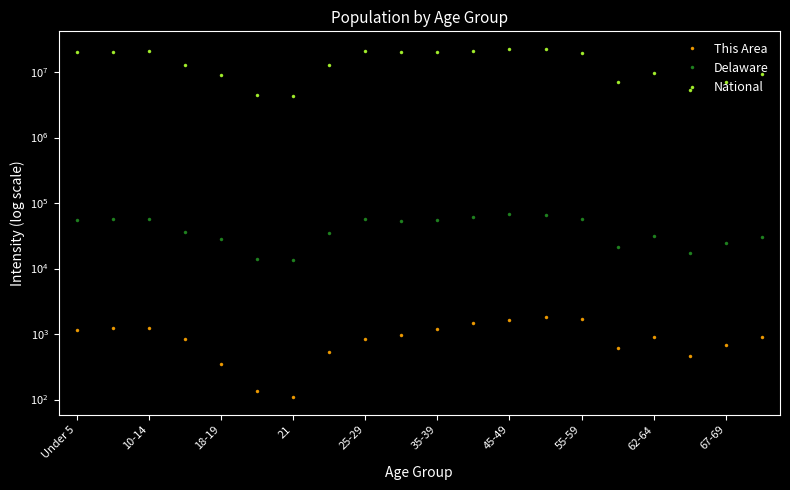

How many interior local valleys does the This Area series have?

3